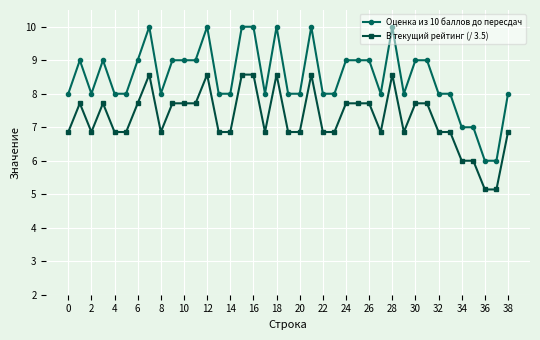

What is the highest value of the Оценка из 10 баллов до пересдач series?

10.0